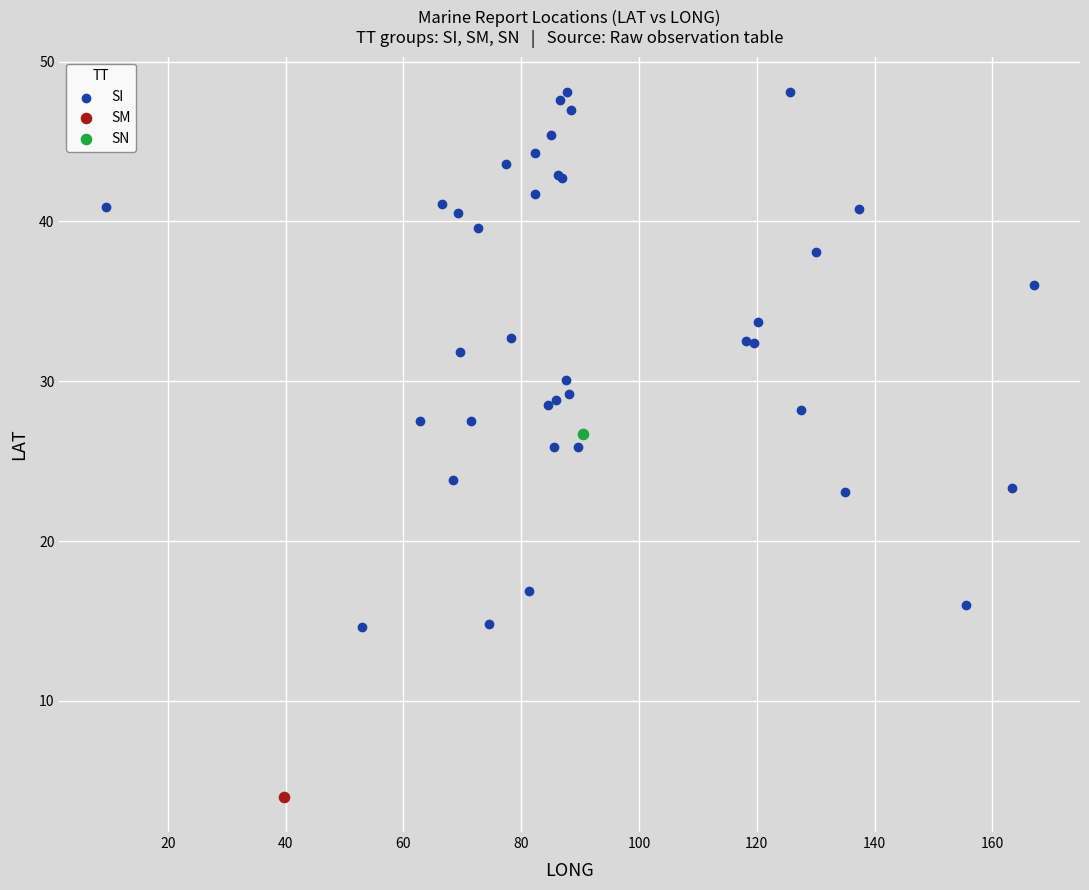

What are all the series names shown in the legend?

SI, SM, SN